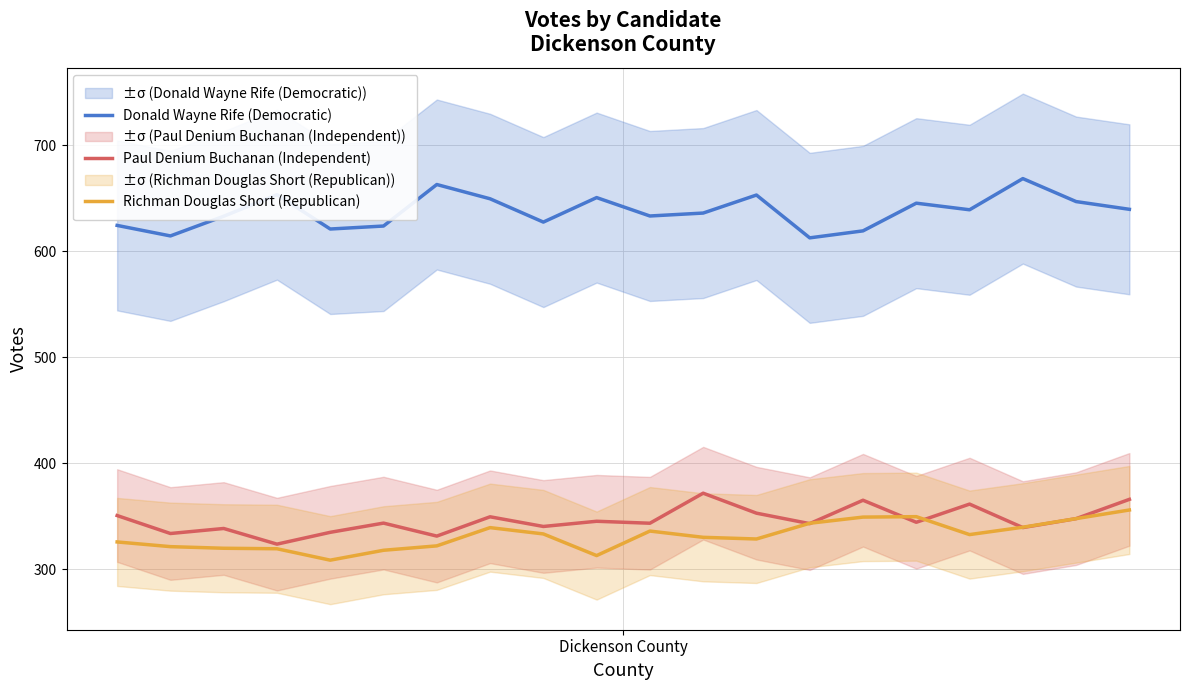

True or false: Richman Douglas Short (Republican) and Donald Wayne Rife (Democratic) cross at least once.

False